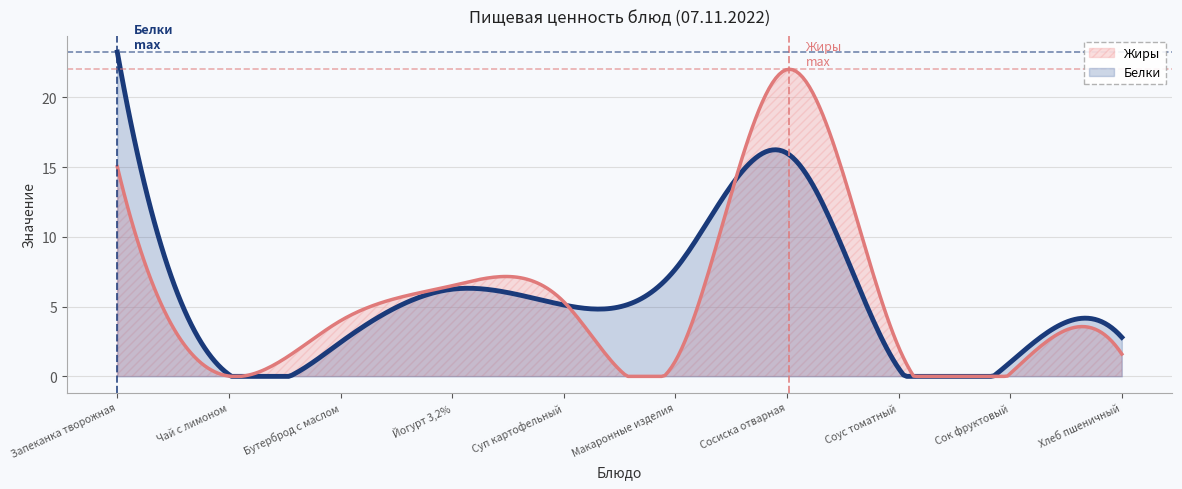

Between Сосиска отварная and Соус томатный, which series saw the biggest shift?

Жиры